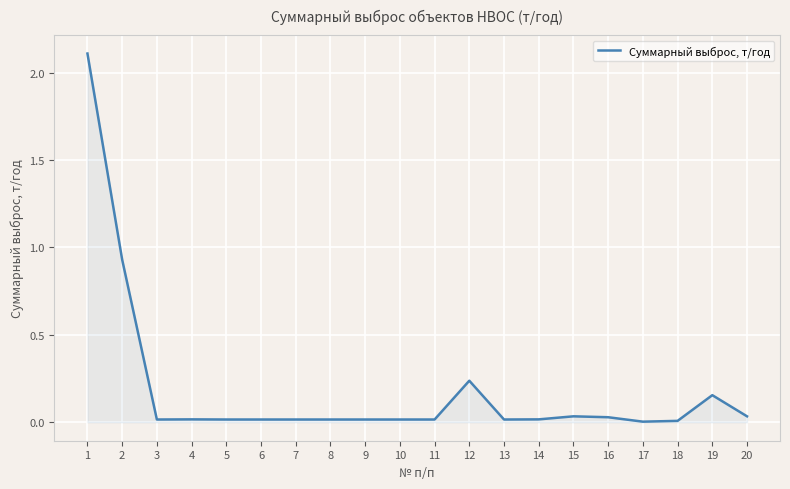

The chart shows a value of 0.0 at 20. True or false?

True